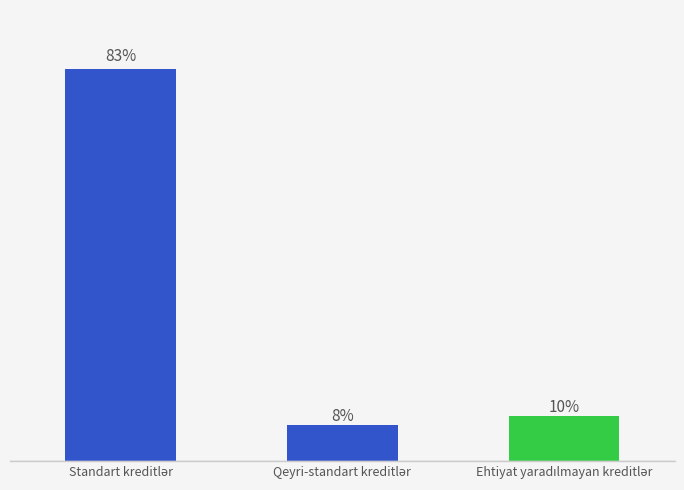

Approximately how many times larger is the value at Standart kreditlər compared to Qeyri-standart kreditlər?

11.0